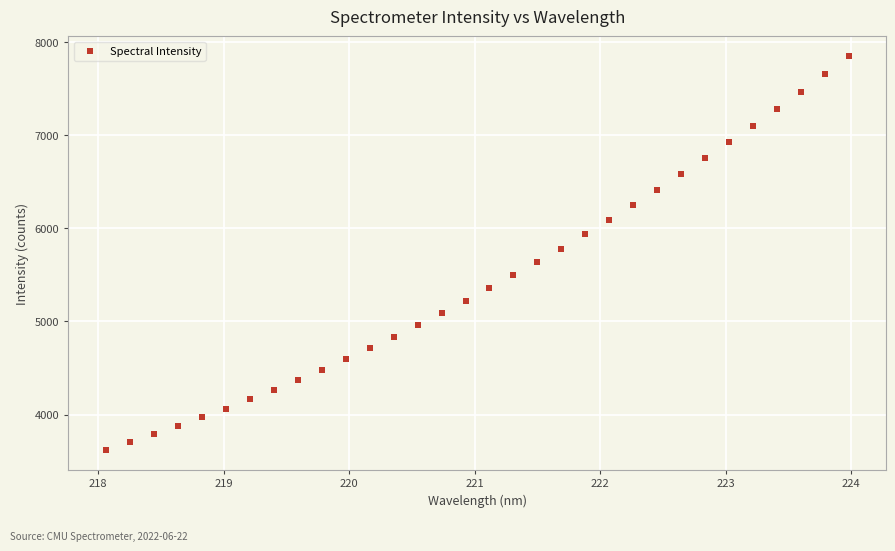

What is the range of Y values (max minus min)?

4228.3